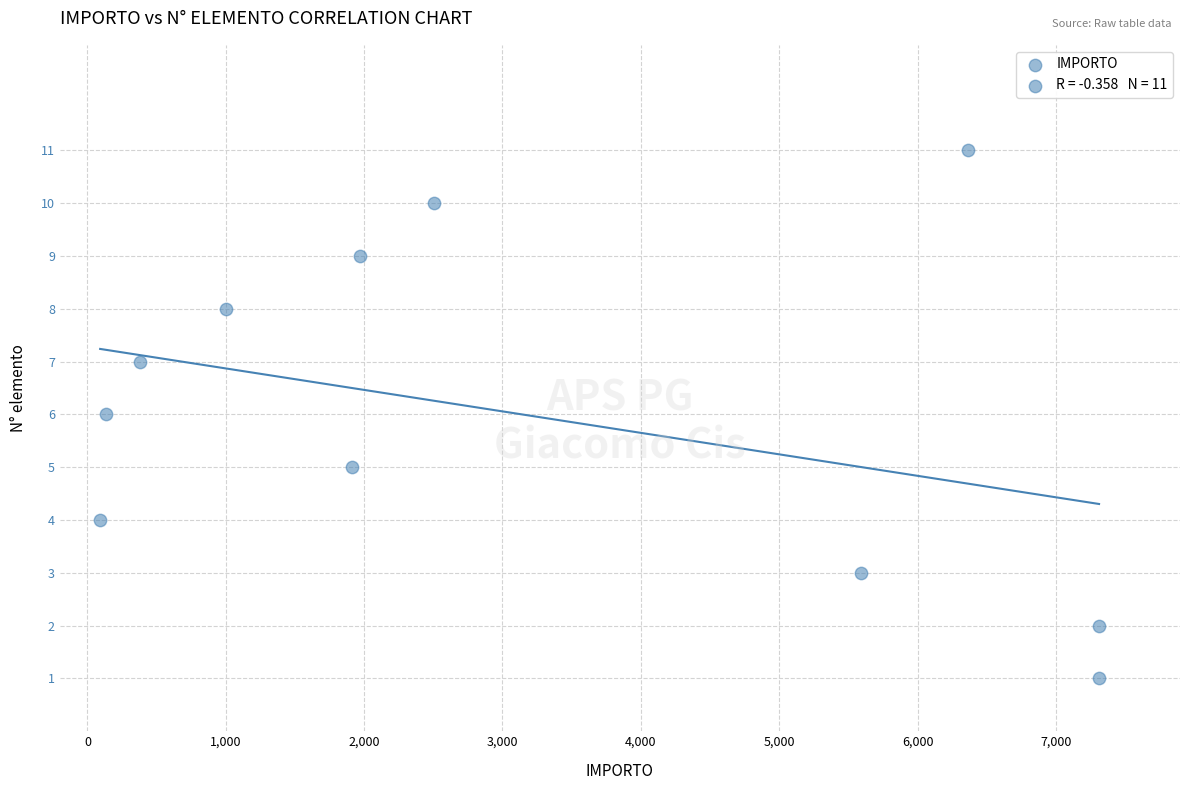

What is the average Y value?

6